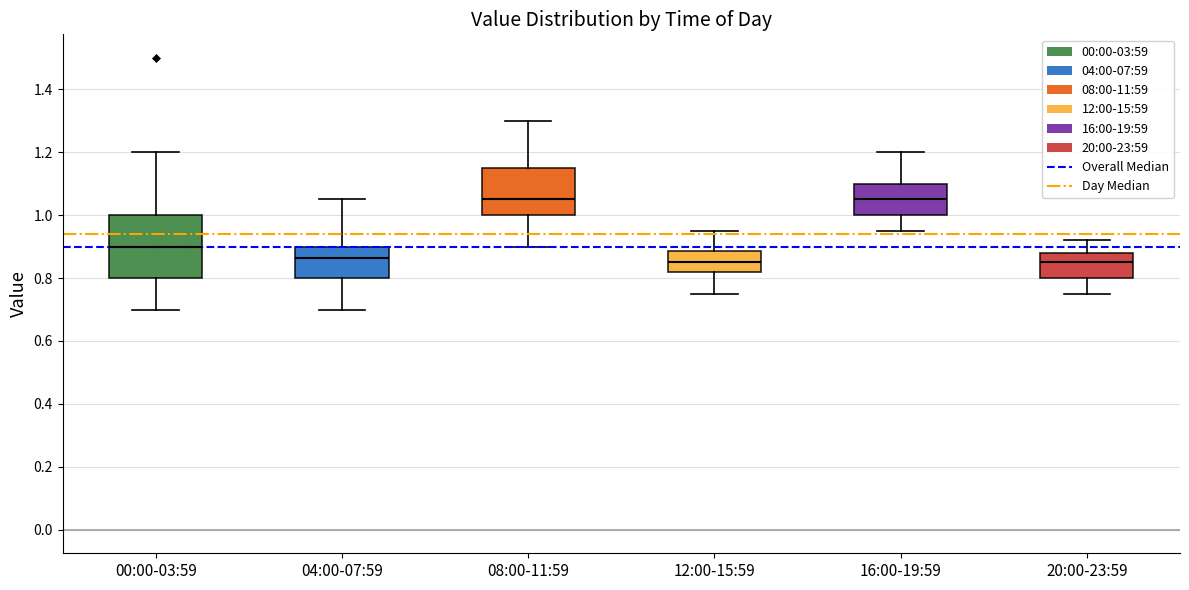

Comparing the boxes themselves (not the whiskers), which one is the tallest?

00:00-03:59